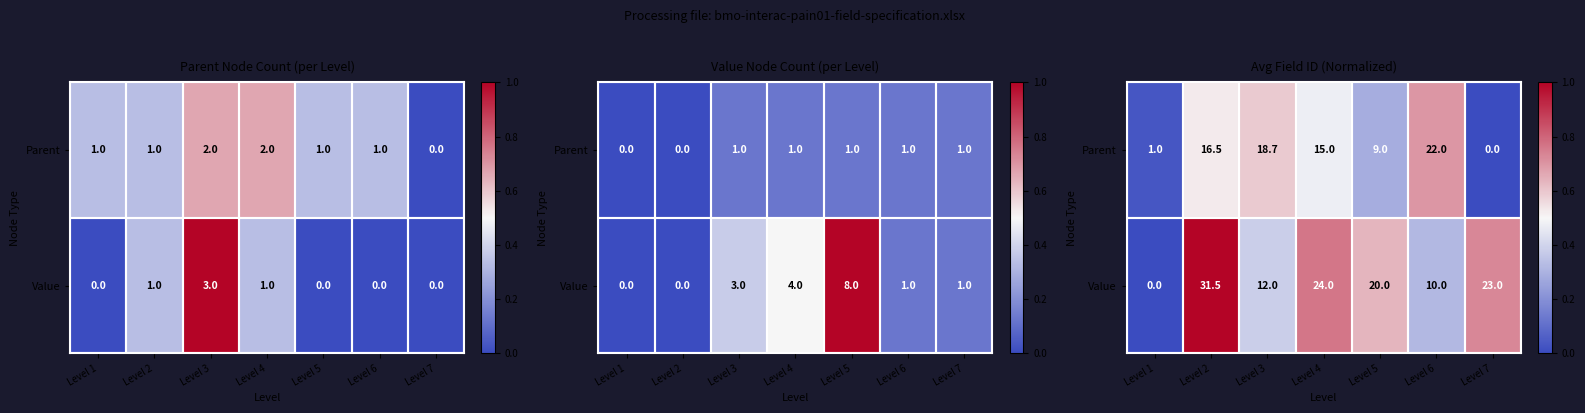

What is the difference between the maximum and minimum values in the Value series?

1.0